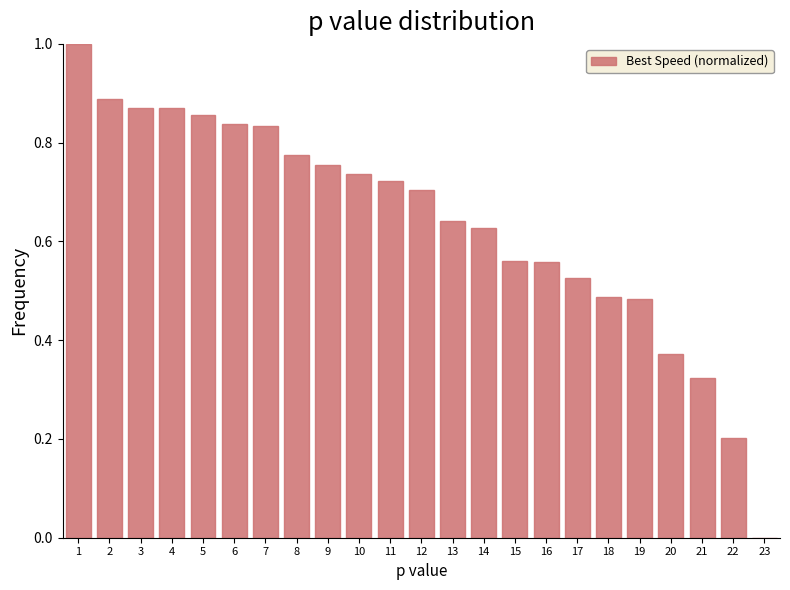

How many values are above zero?

22